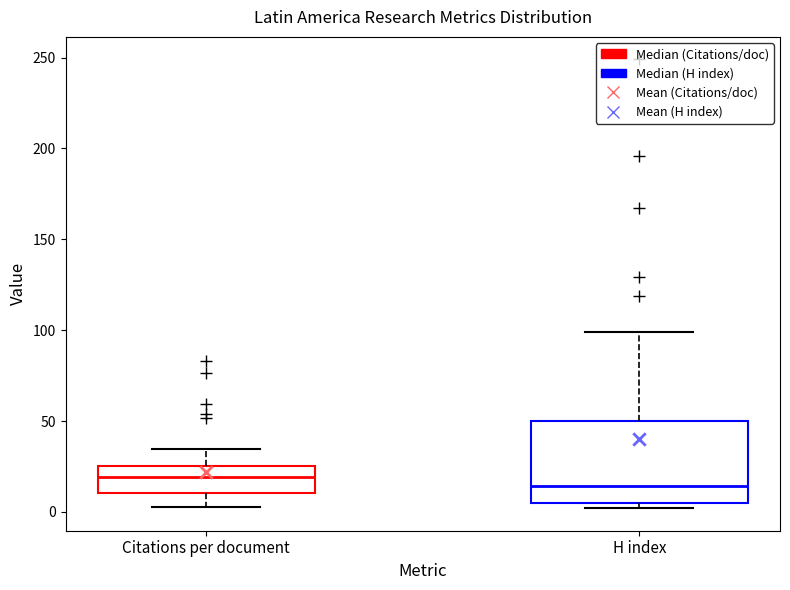

Comparing the boxes themselves (not the whiskers), which one is the tallest?

H index